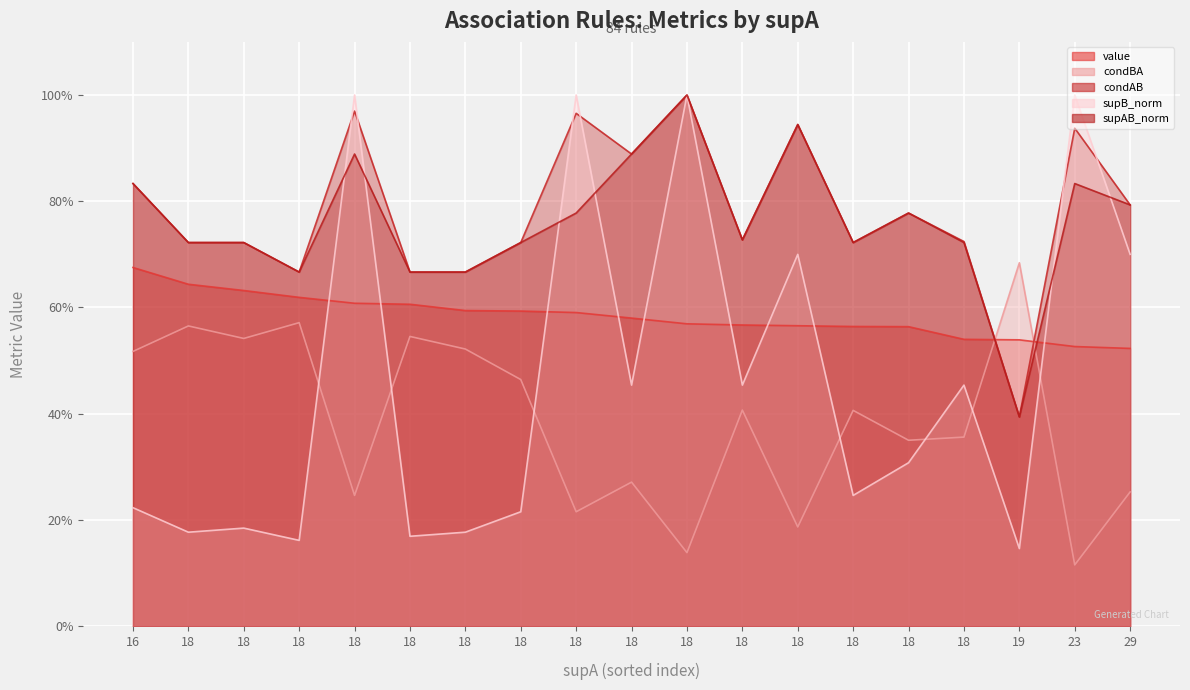

Count the number of data series in this chart.

5